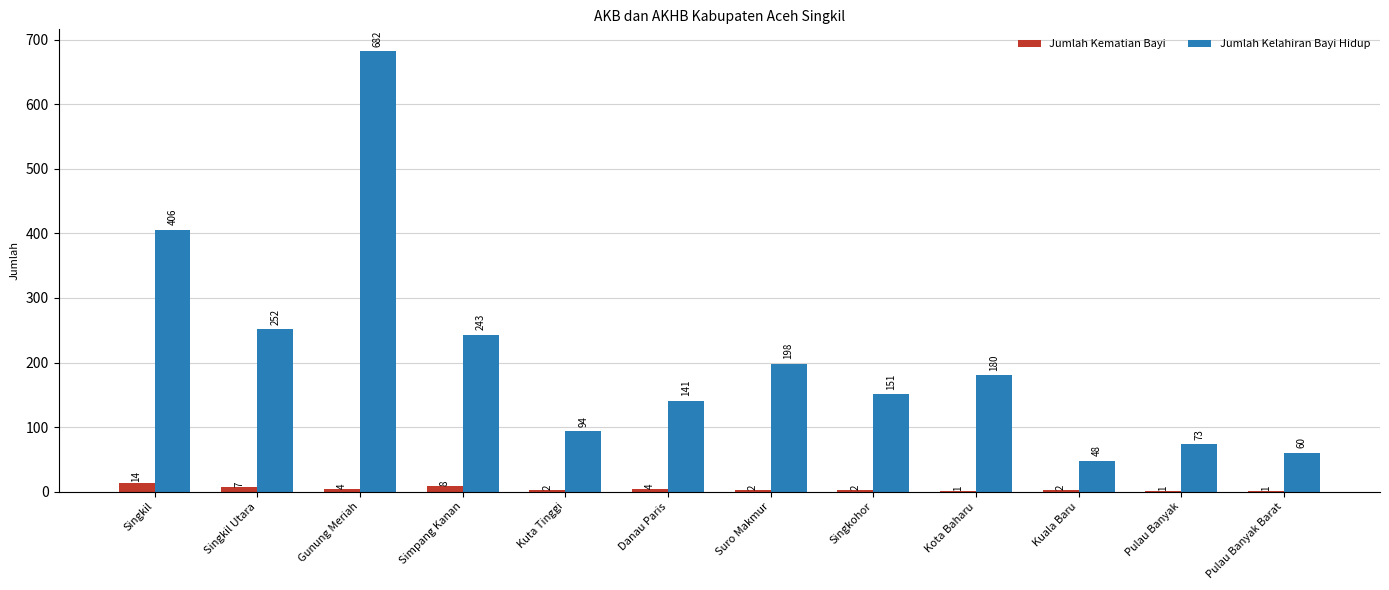

At which category is the sum across all series the highest?

Gunung Meriah